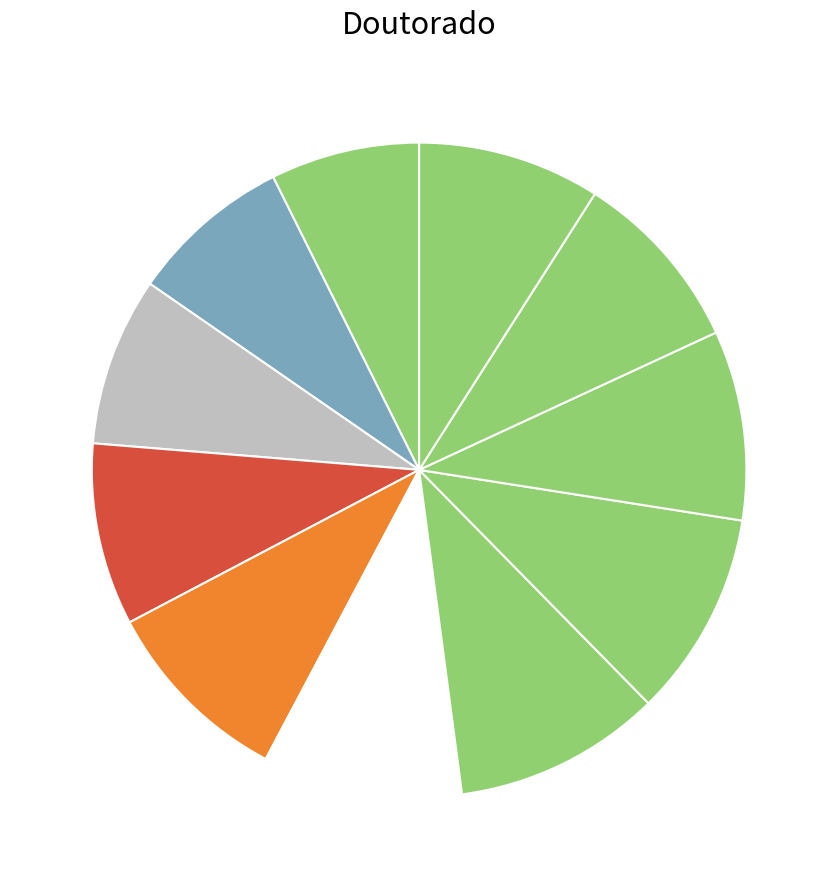

How many slices are in this pie chart?

11